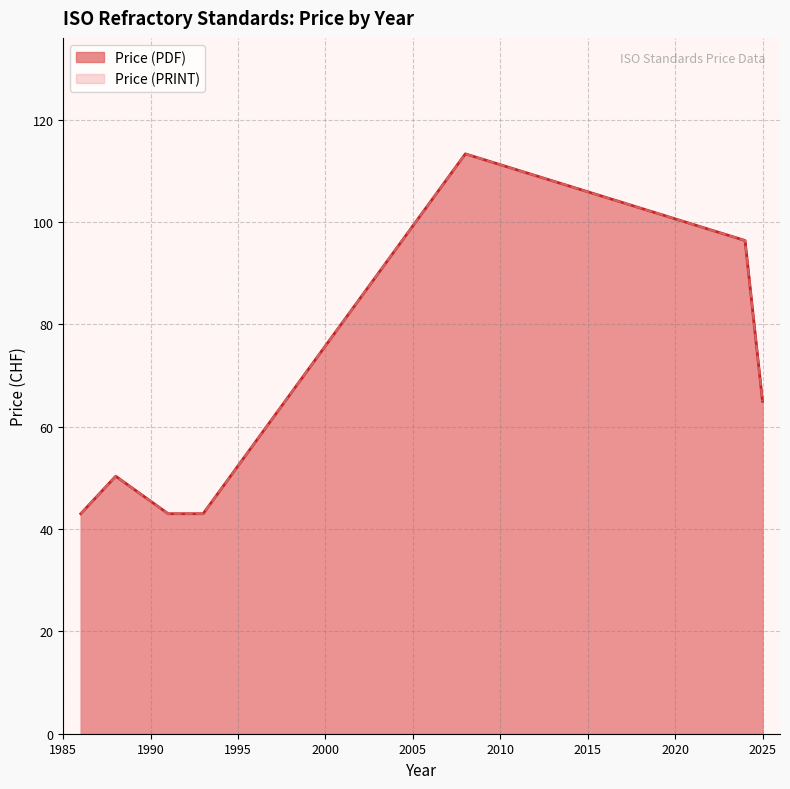

Does the chart have visible grid lines?

Yes